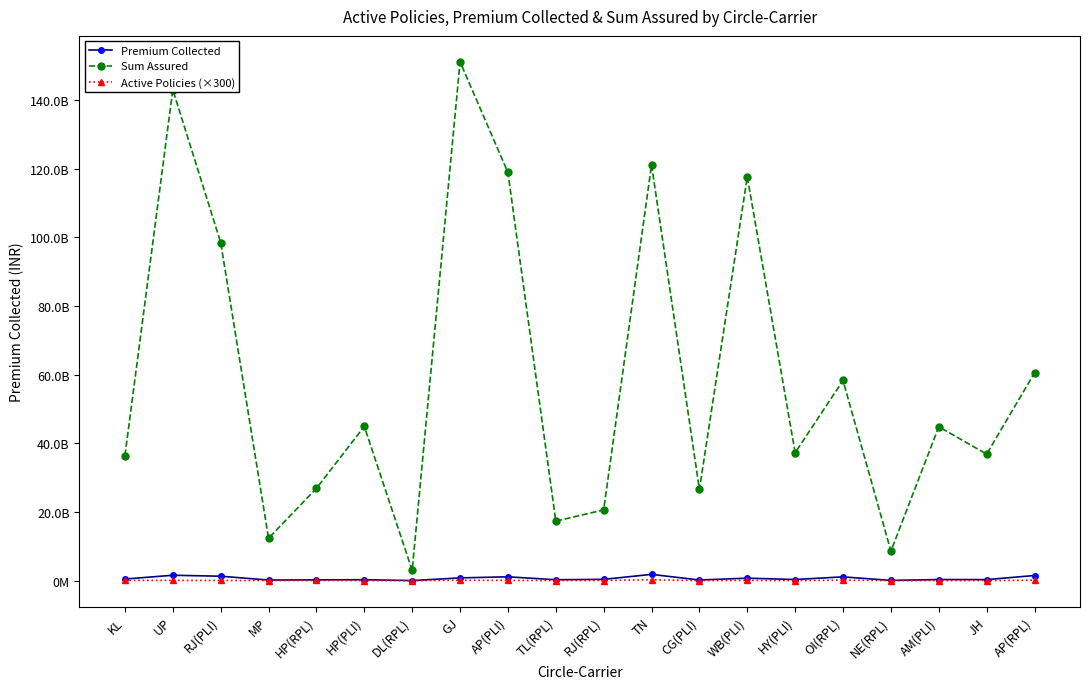

What are all the series names shown in the legend?

Premium Collected, Sum Assured, Active Policies (×300)